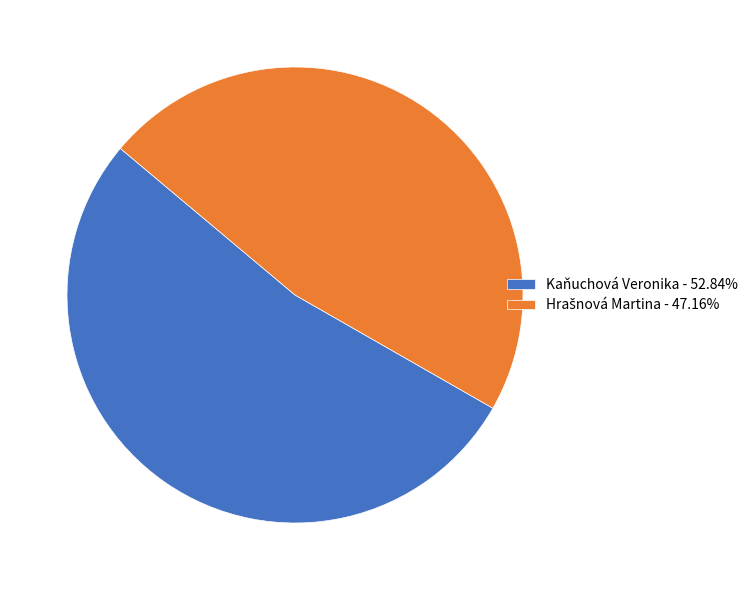

Does any single category account for the majority?

Yes